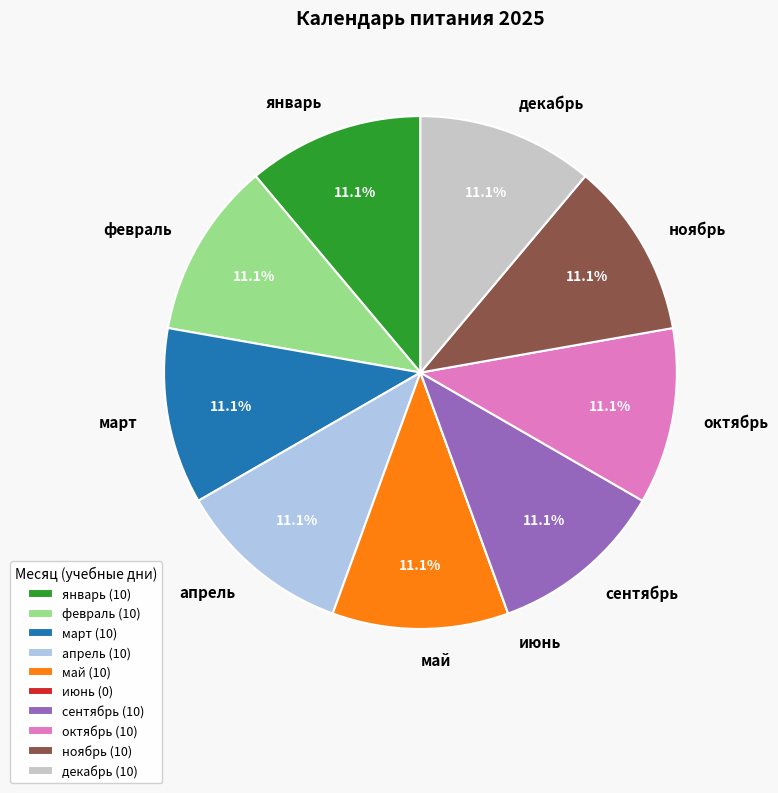

What is the ratio of the value at декабрь to the value at май?

1.0